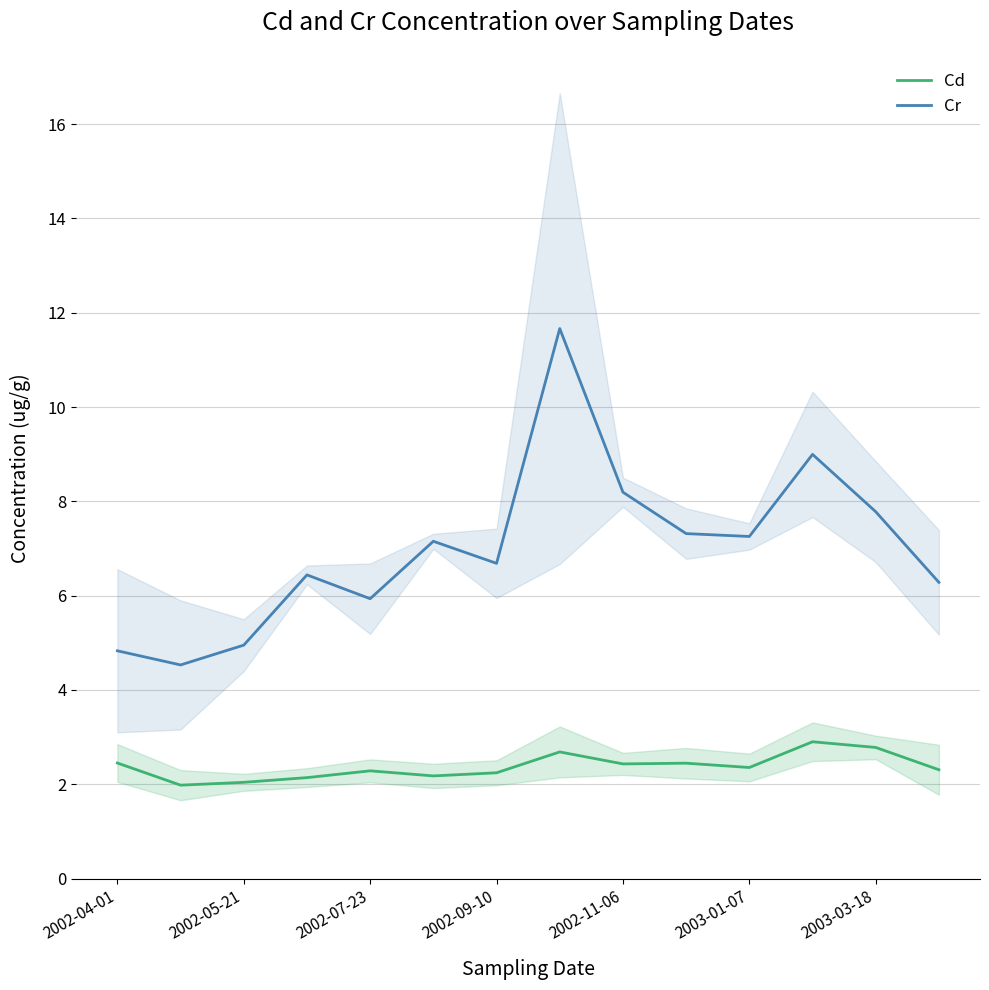

Rank the series by their average value, from highest to lowest.

Cr, Cd